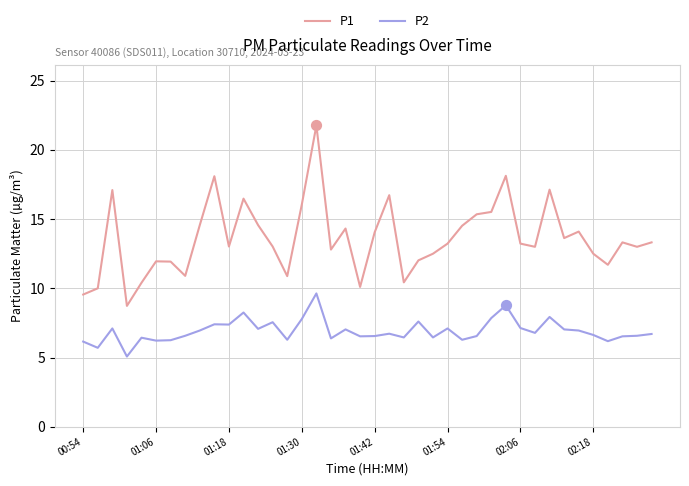

At how many categories does at least one series exceed 7?

40